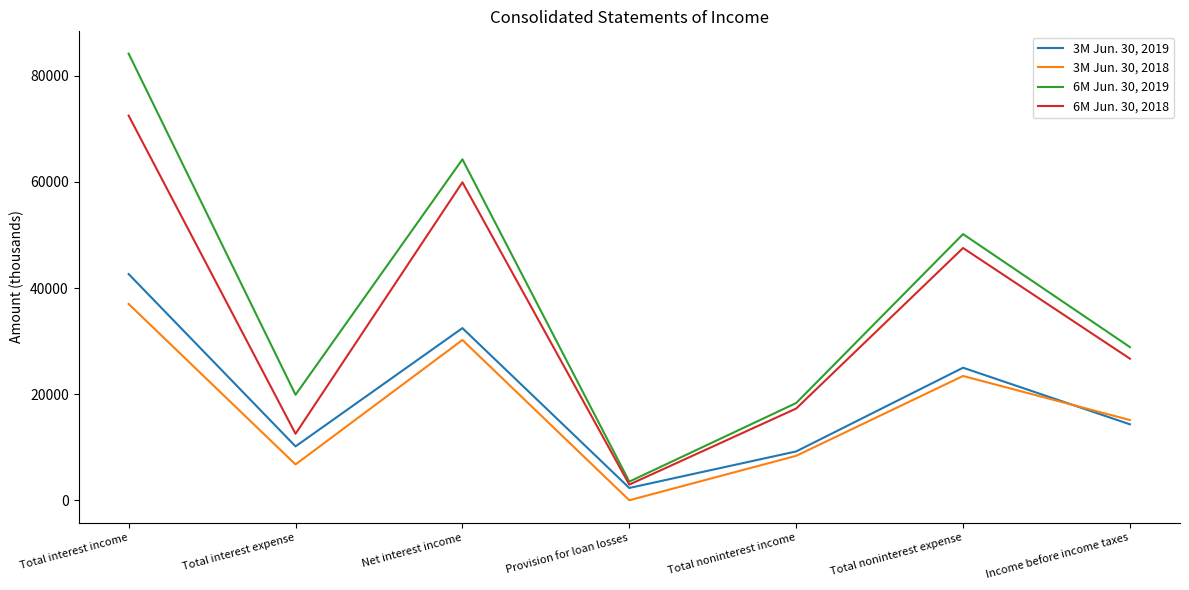

At which label does 3M Jun. 30, 2018 reach its minimum?

Provision for loan losses